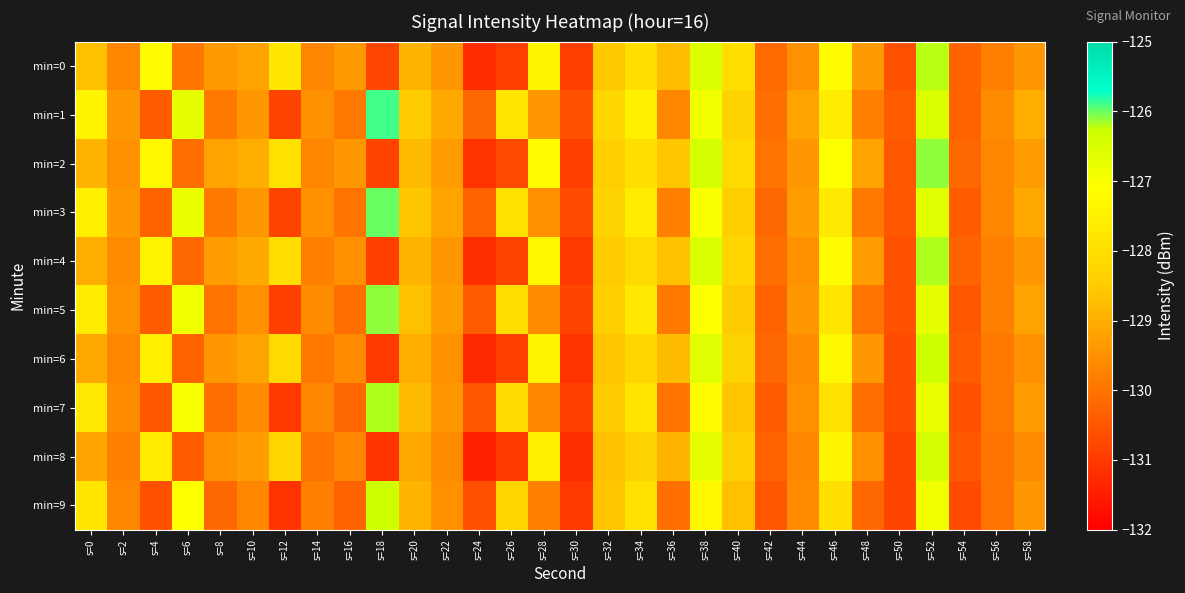

What is the spread (max minus min) of values at s=32?

0.5